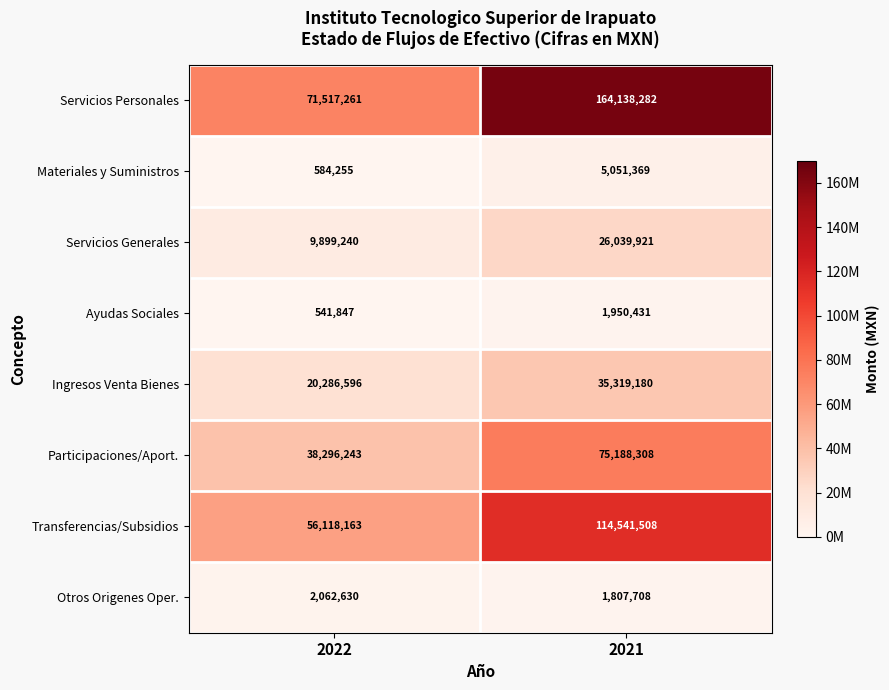

What is the difference between the highest and lowest values at 2022?

70975414